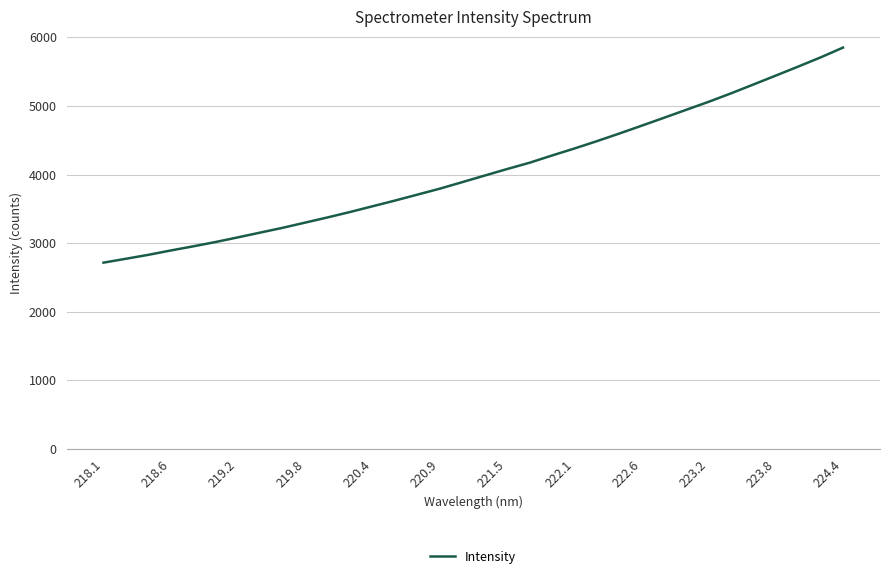

What is the greatest value displayed?

5849.8